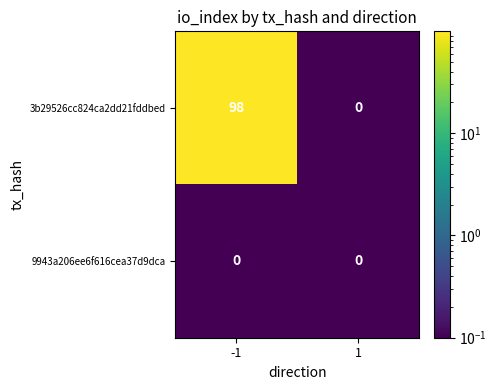

How many data points does each series have?

2